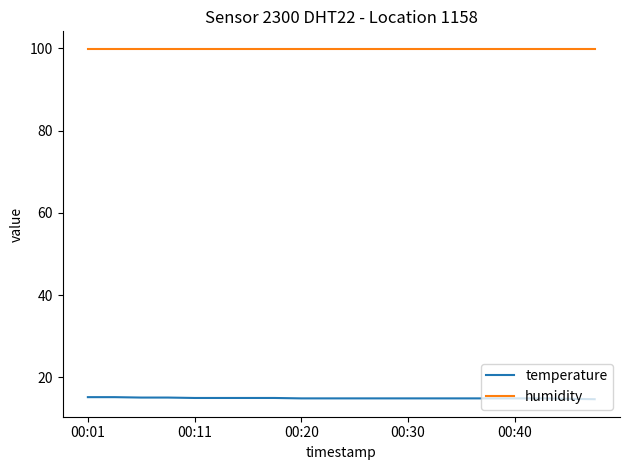

What is the minimum value for humidity?

99.9